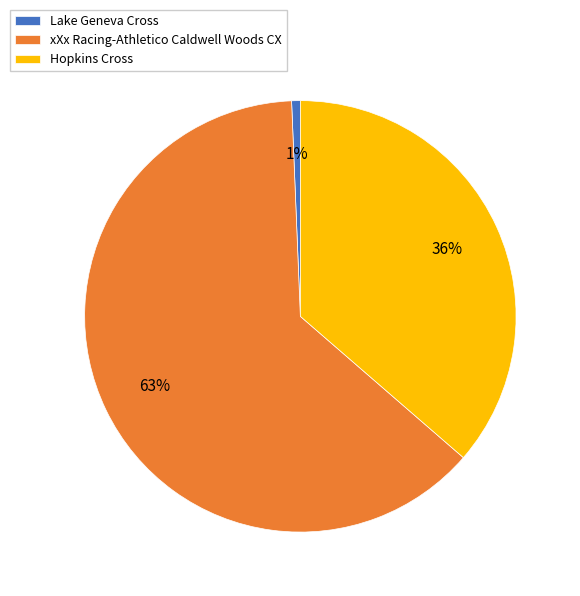

To the nearest percent, what is the difference between the xXx Racing-Athletico Caldwell Woods CX and Lake Geneva Cross slice percentages?

62%